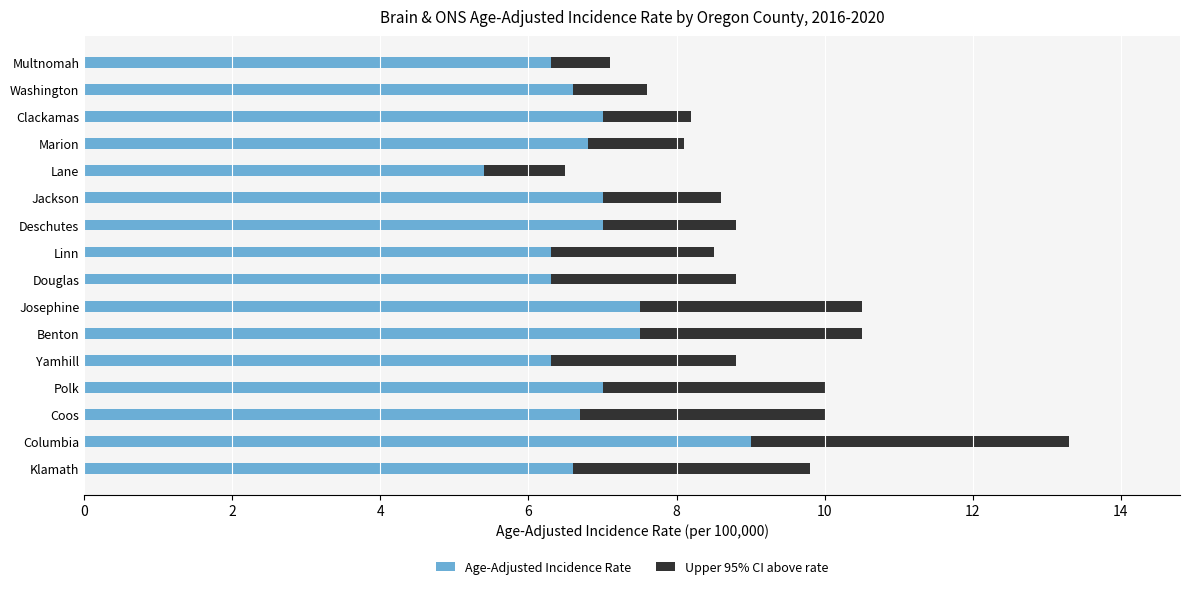

Count the number of data series in this chart.

2